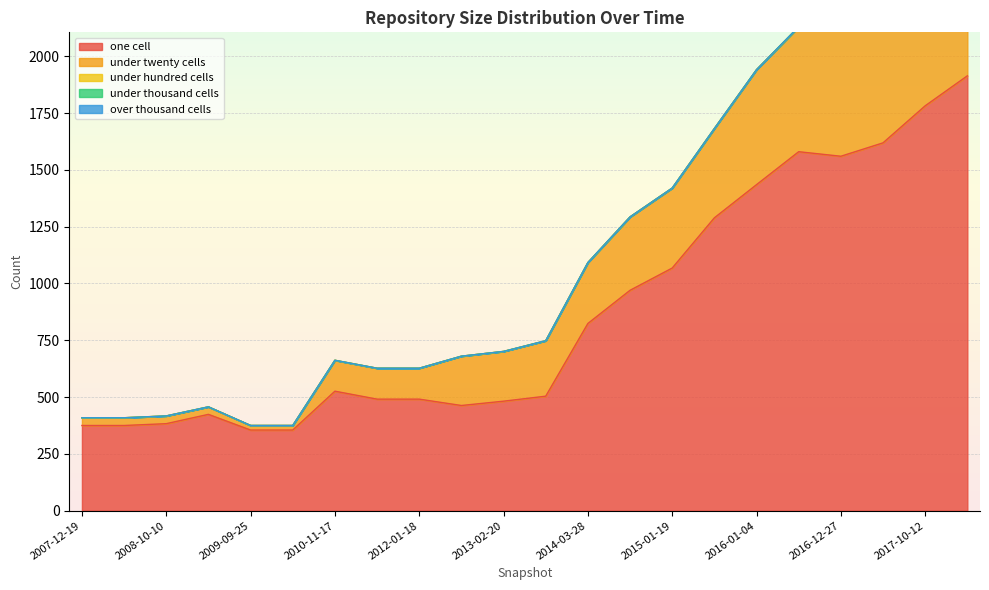

Is it true that under_twenty_cells equals 34 at 2008-10-10?

True